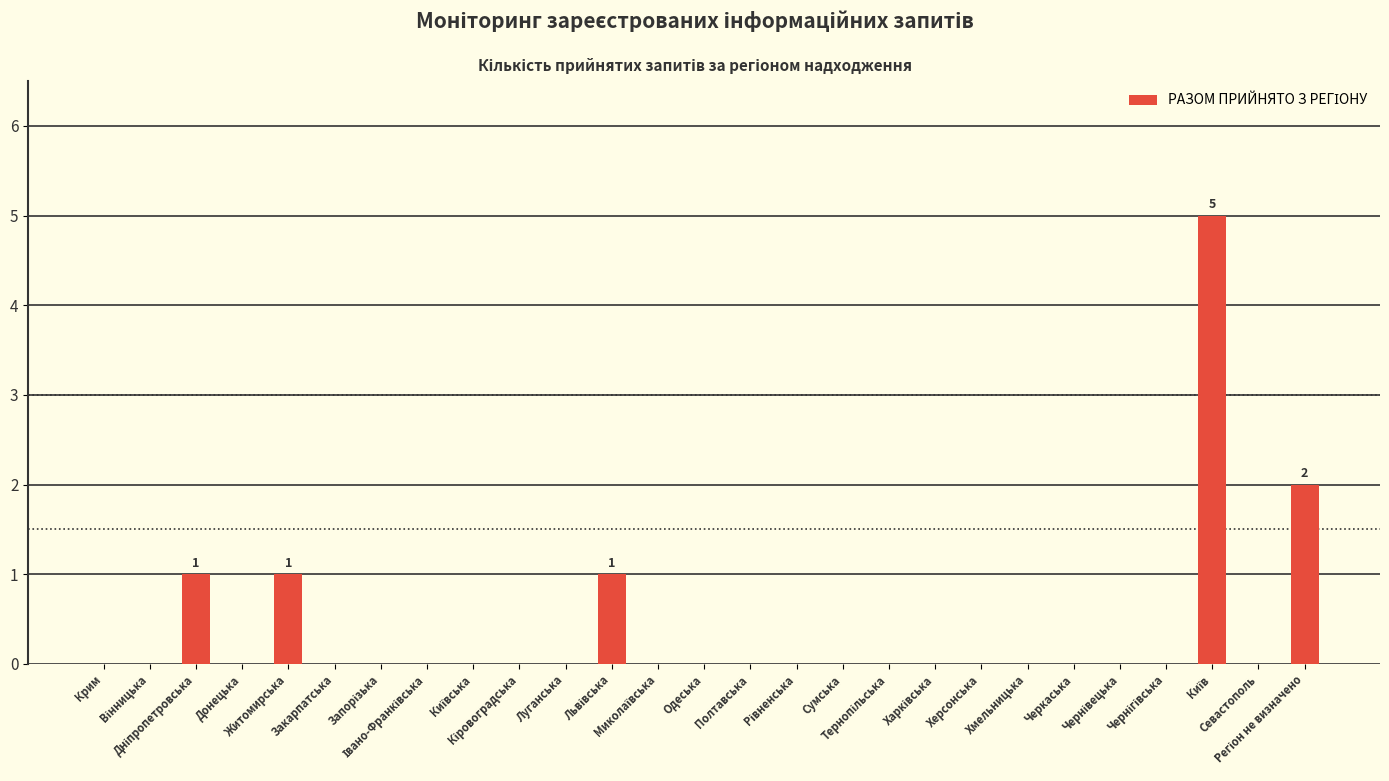

How many distinct data groups are displayed?

1